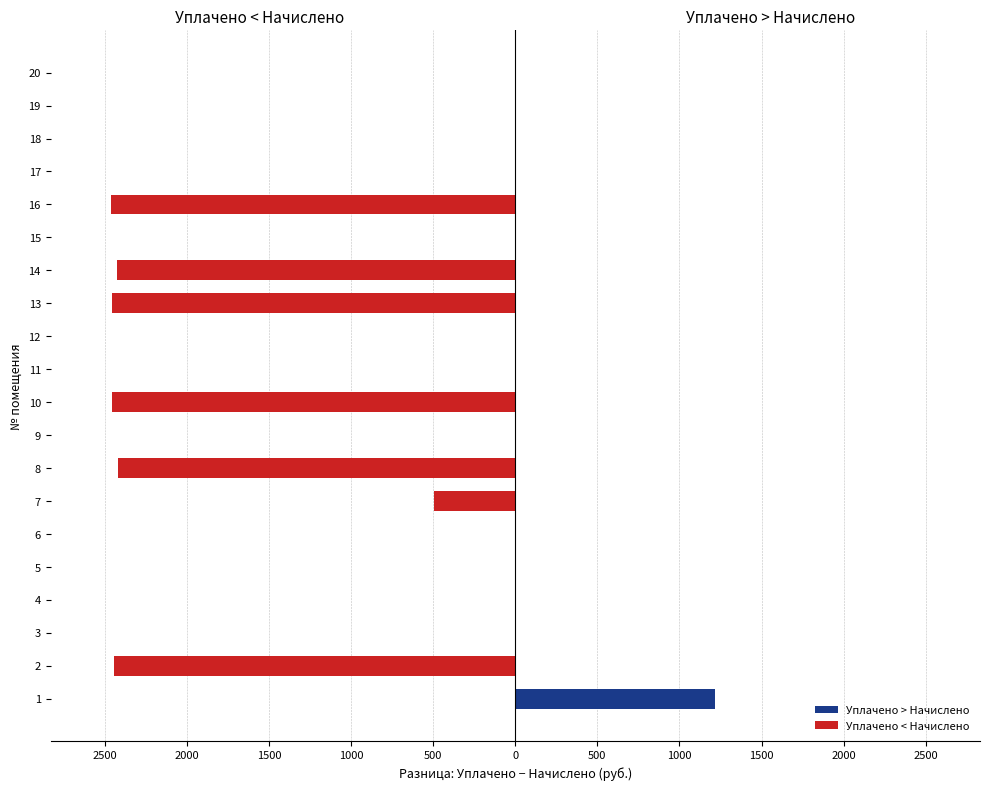

At 16, list the series in order from largest to smallest.

Уплачено > Начислено, Уплачено < Начислено